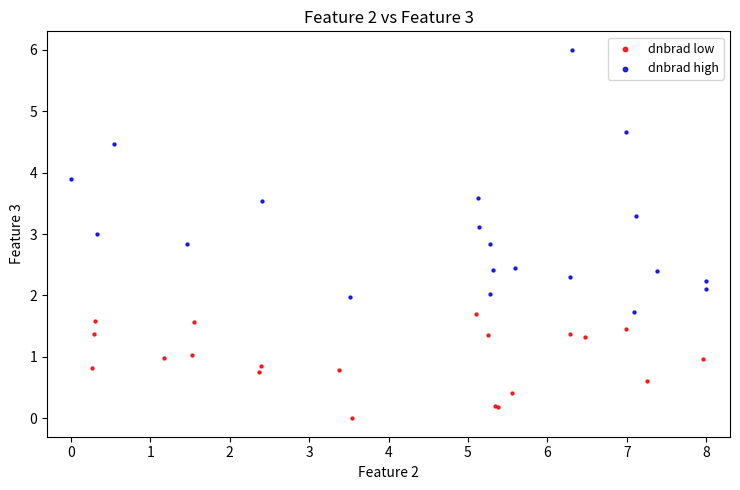

Which series contains the lowest Y value?

dnbrad low